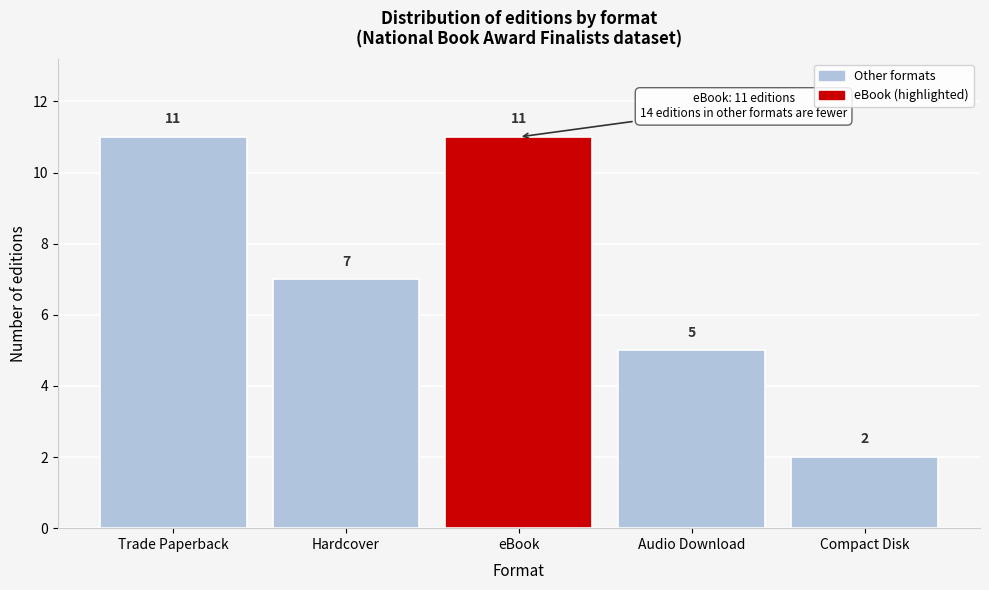

Reading right to left, what are all the values shown in this chart?

Compact Disk=2	Audio Download=5	eBook=11	Hardcover=7	Trade Paperback=11